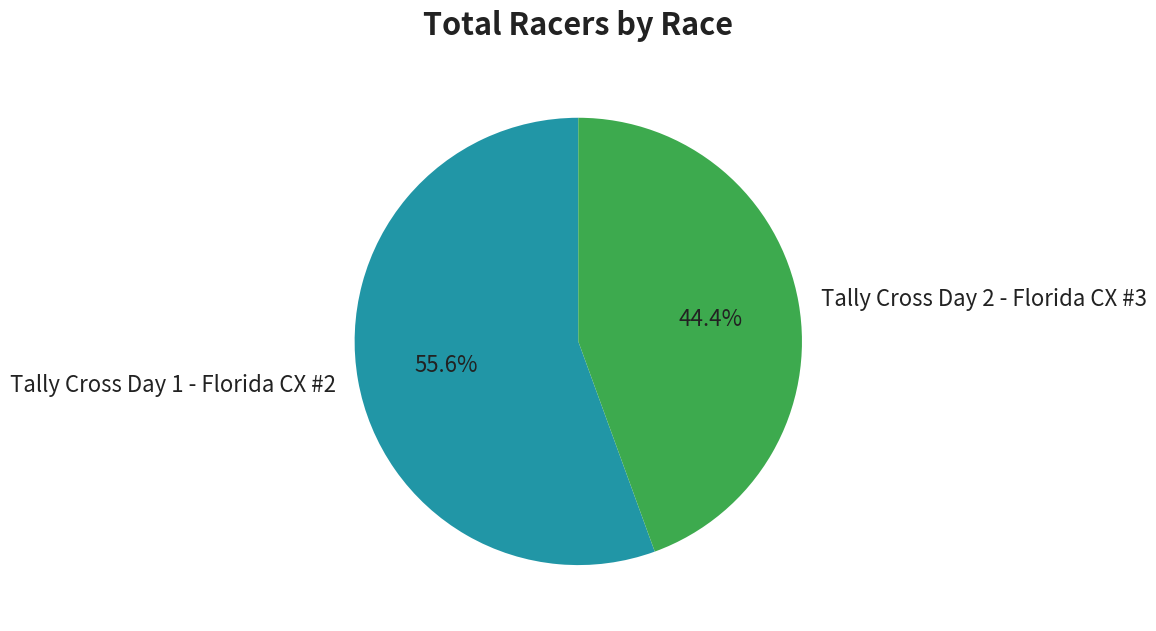

Combined, do Tally Cross Day 1 - Florida CX #2 and Tally Cross Day 2 - Florida CX #3 account for over 50%?

Yes